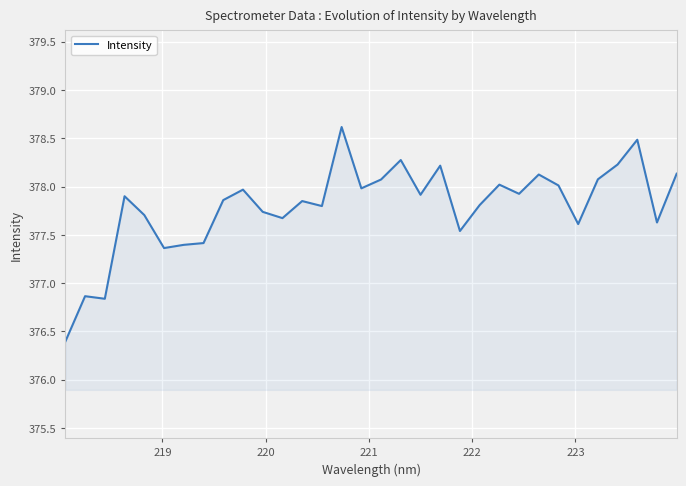

What is the sum of all values?

12089.4